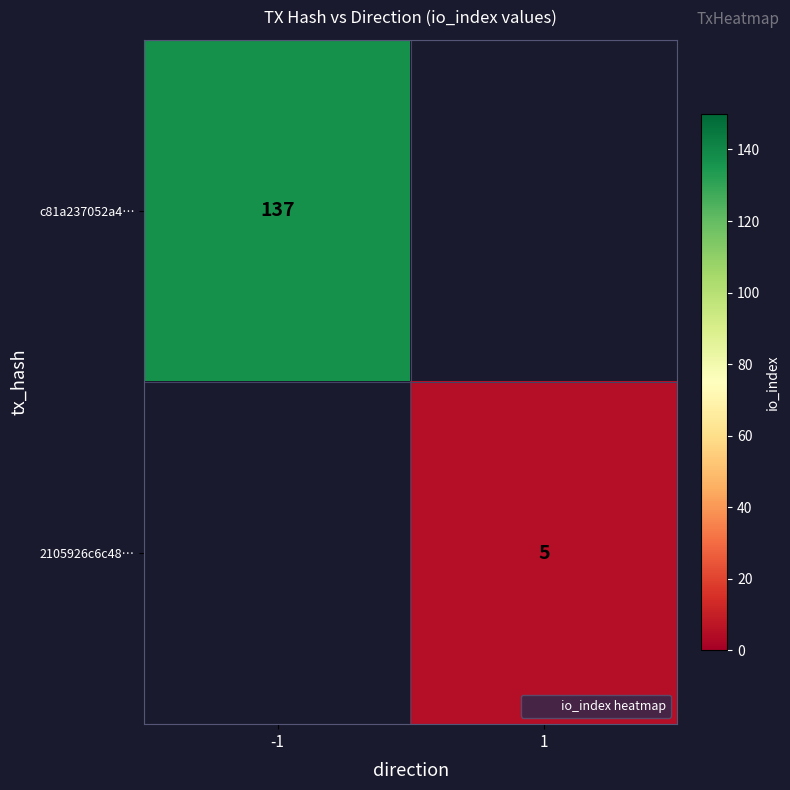

What is the maximum value shown in the chart?

137.0